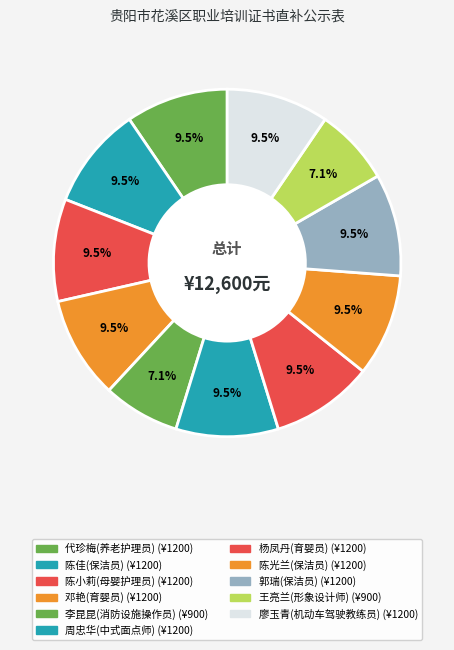

How many slices are in this pie chart?

11